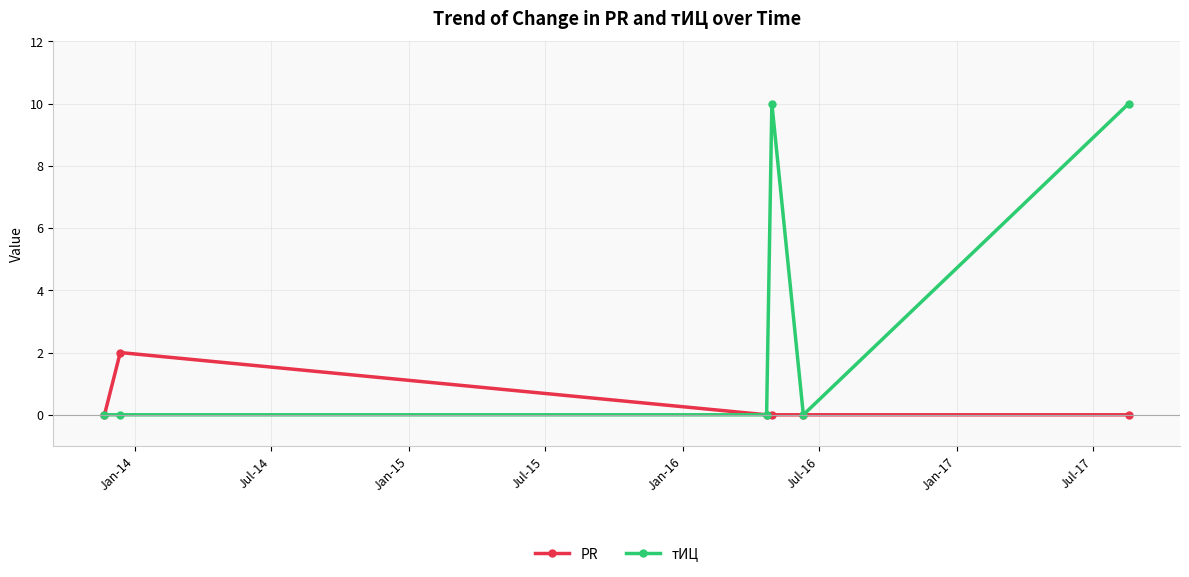

What is the difference between the maximum and second lowest values in the PR series?

2